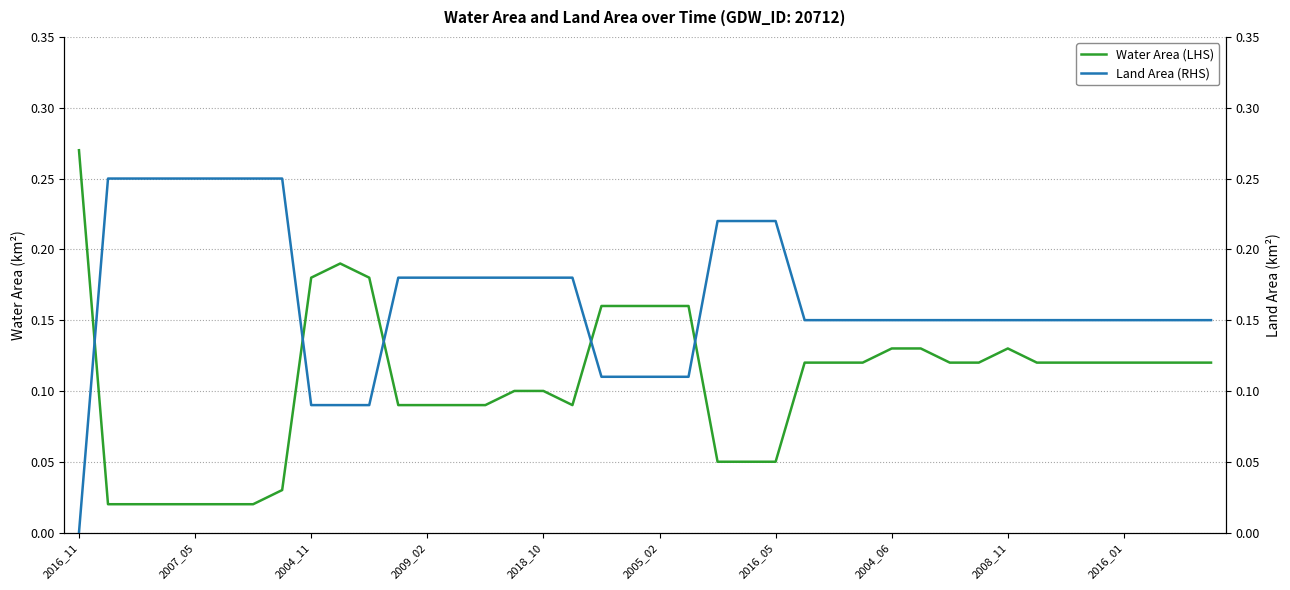

Which category has the highest value in the Water Area (LHS) series?

2016_11